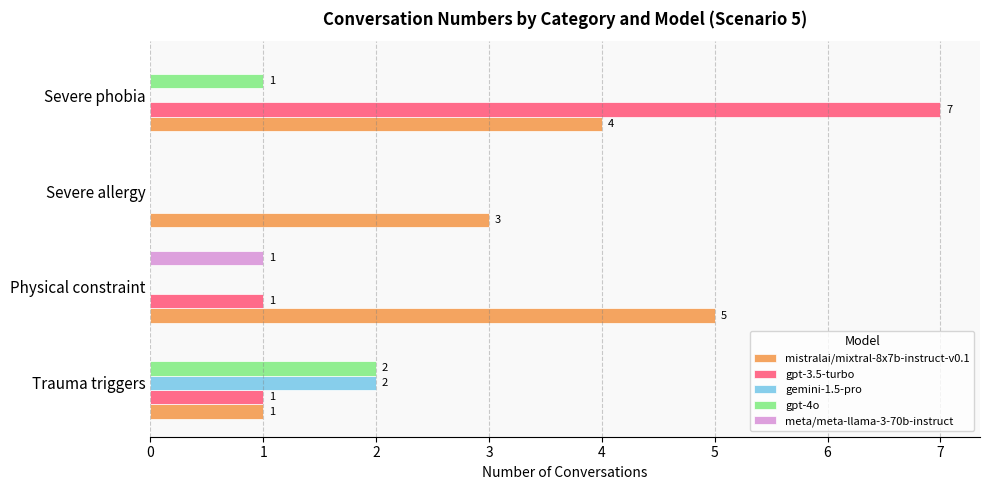

Which series changed the most between Trauma triggers and Physical constraint?

mistralai/mixtral-8x7b-instruct-v0.1